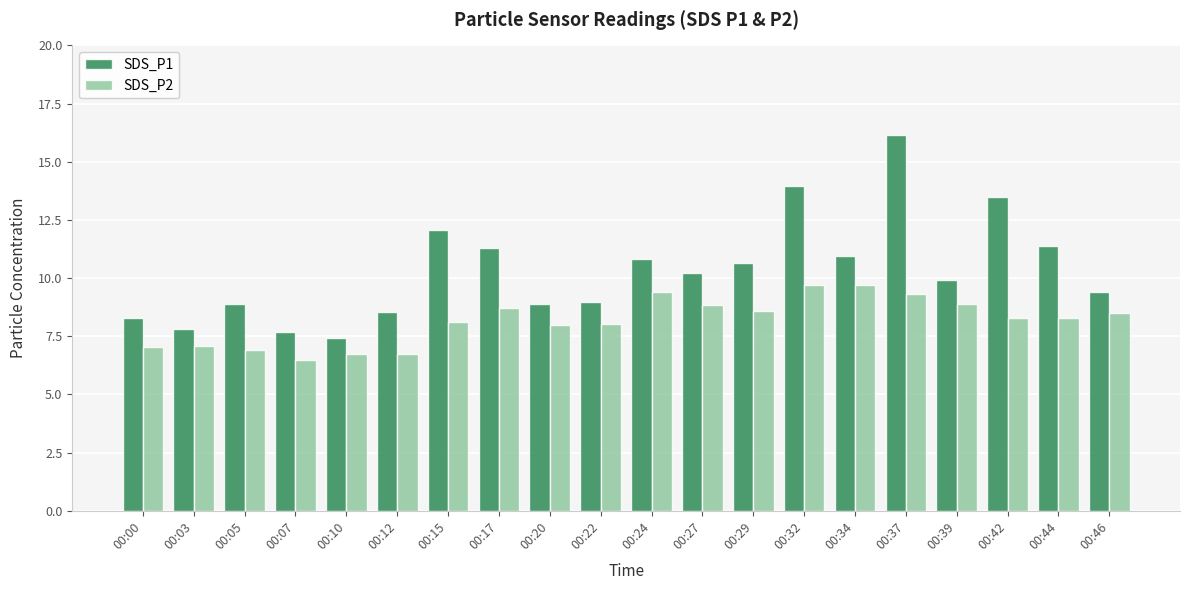

Rank the series at 00:17 from highest to lowest value.

SDS_P1, SDS_P2